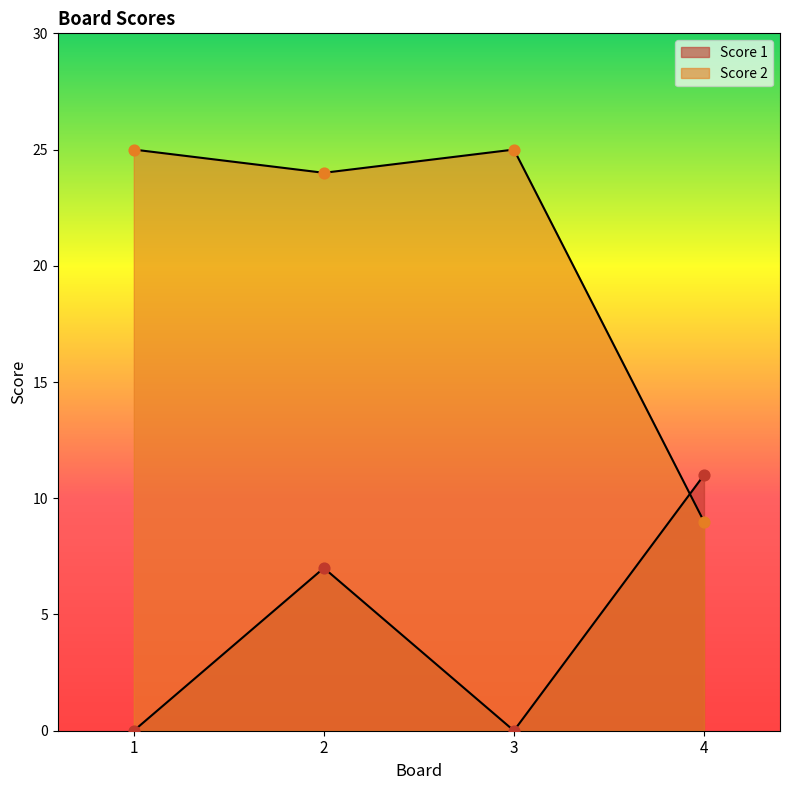

What is the total value across all series at 3?

25